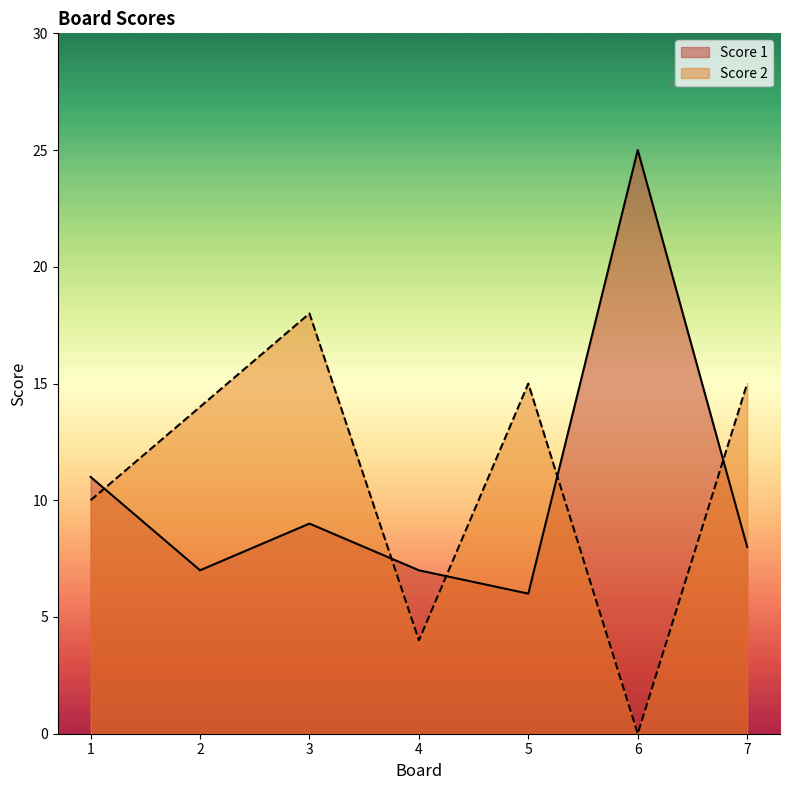

What is the value of the Score 1 point at the 1st from the left?

11